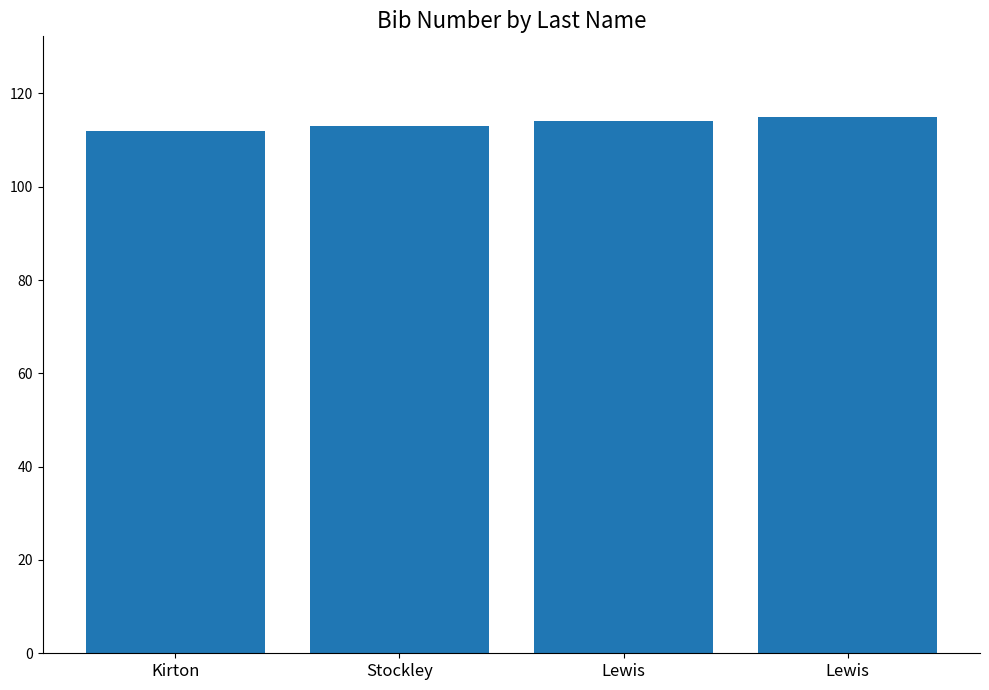

Which category has the highest value across all series?

Lewis